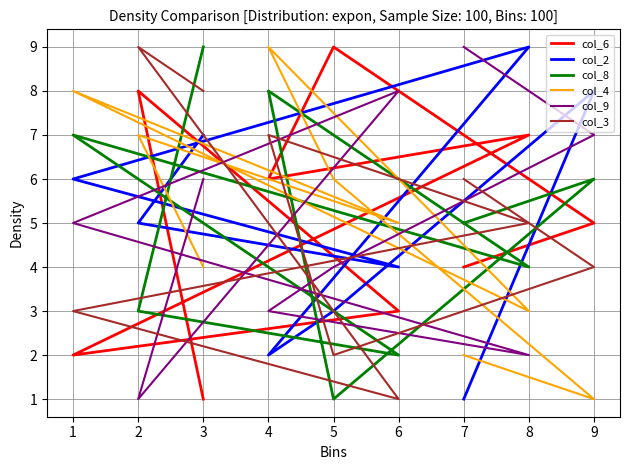

How many series are shown in this chart?

6